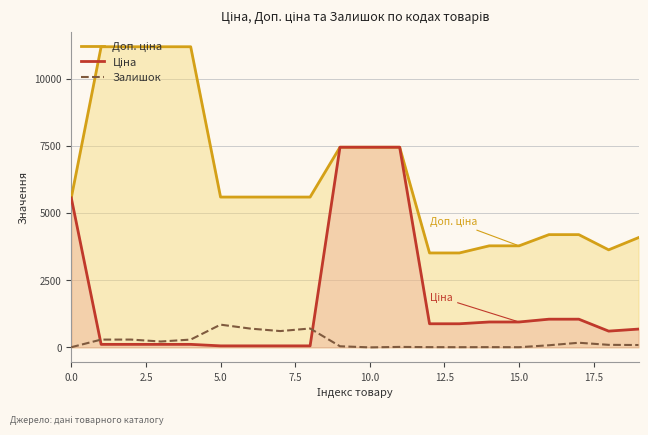

What is the greatest value displayed?

11182.0